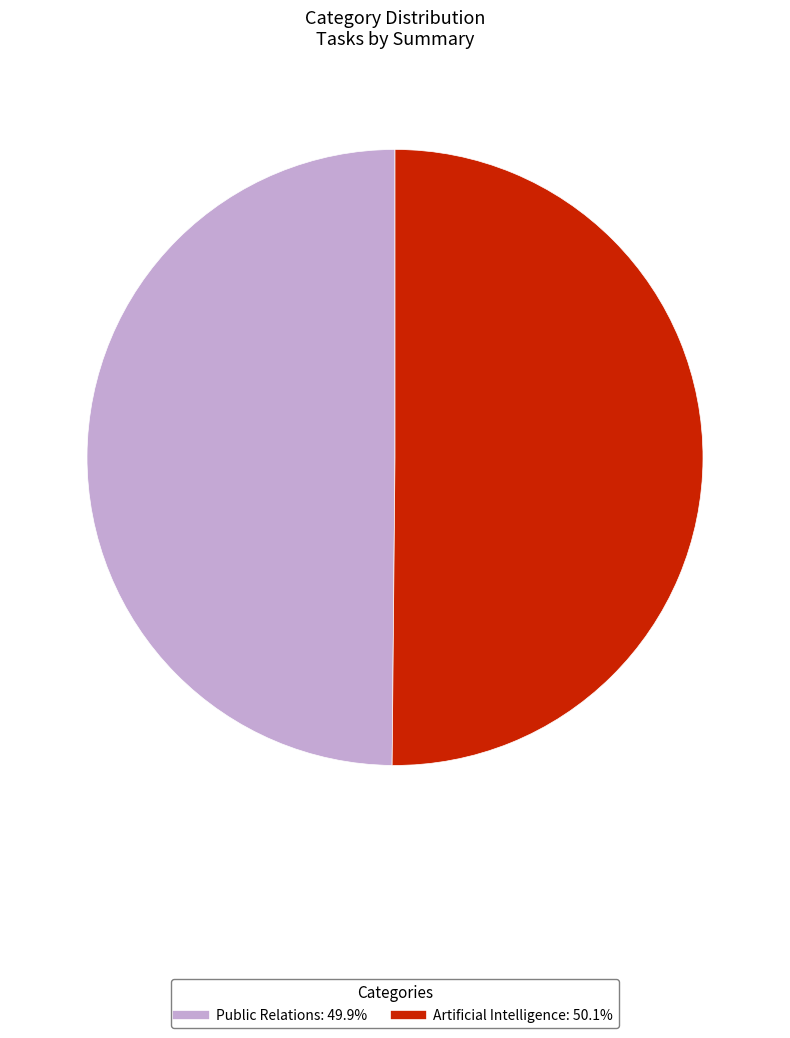

Is the sum of Public Relations and Artificial Intelligence greater than half?

Yes